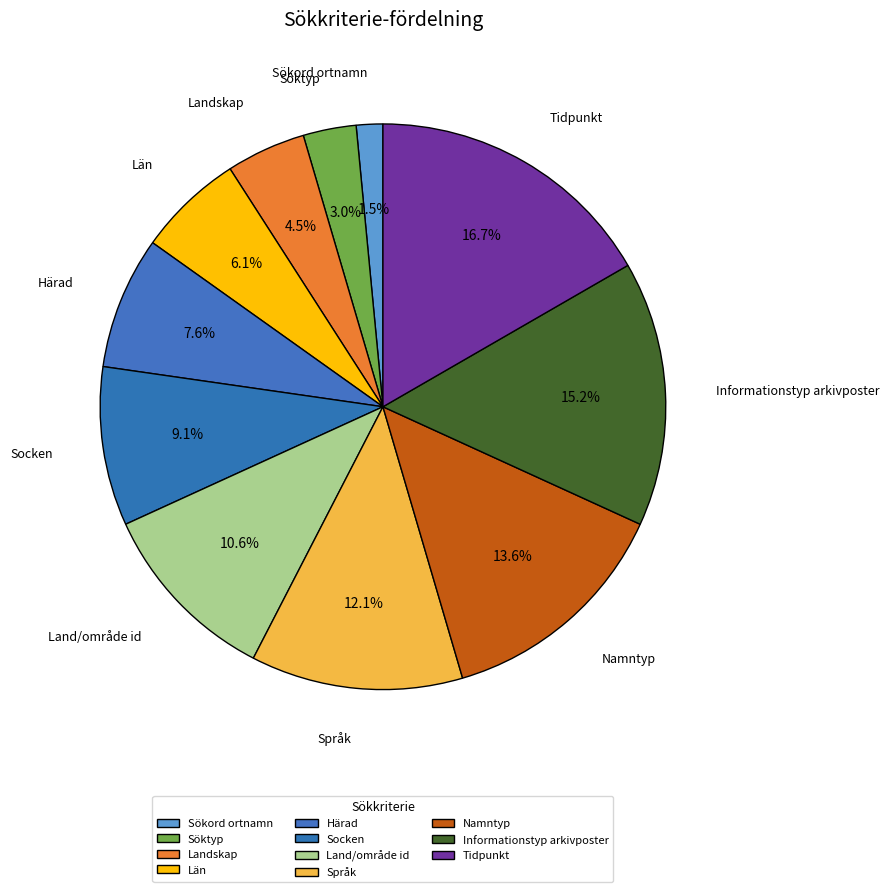

What is the ratio of the value at Söktyp to the value at Härad?

0.4